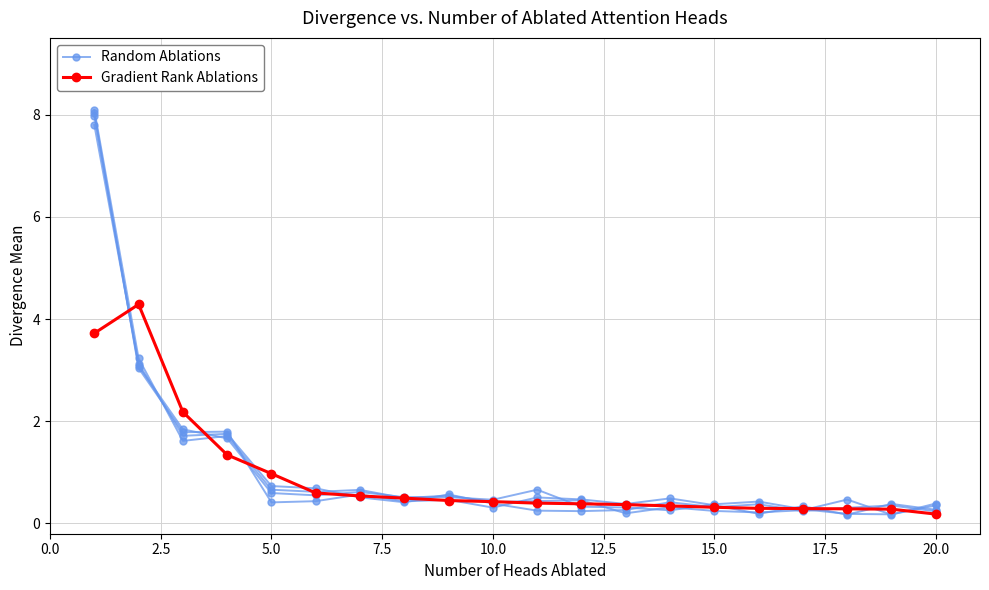

Between 5.0 and 15.0, which is larger?

5.0